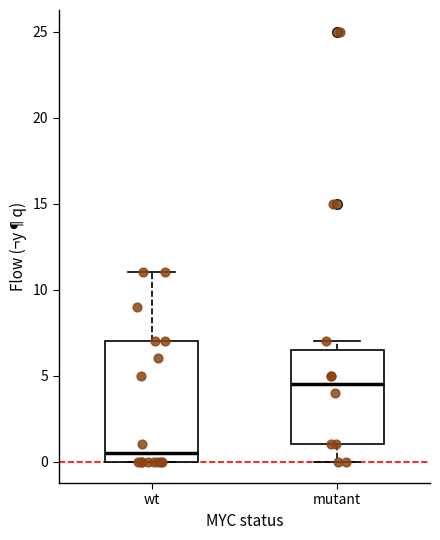

Reading left to right, read every box against the y-axis: the position of its median line, the range the box covers, and the ends of its whiskers. The values are not printed on the chart, so give them approximately, as read against the axis.

wt: median 0.5, box 0.0 to 7.0, whiskers 0.0 to 11.0
mutant: median 4.5, box 1.0 to 6.5, whiskers 0.0 to 7.0